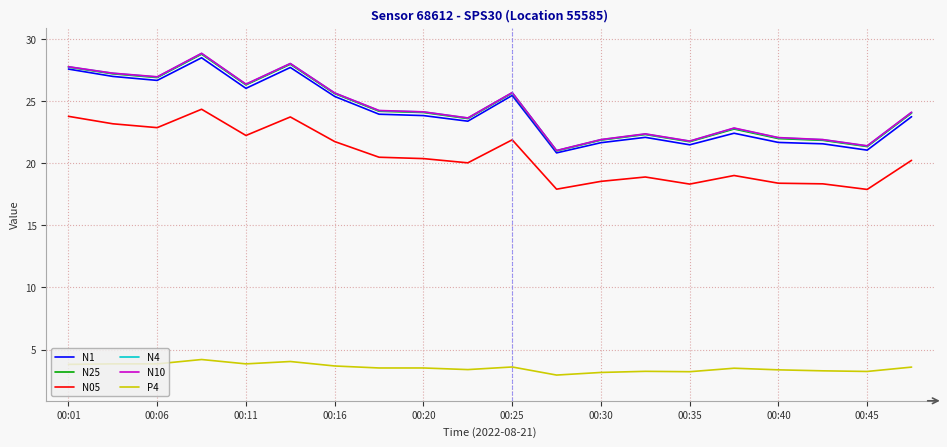

What is the minimum value shown in the chart?

3.0